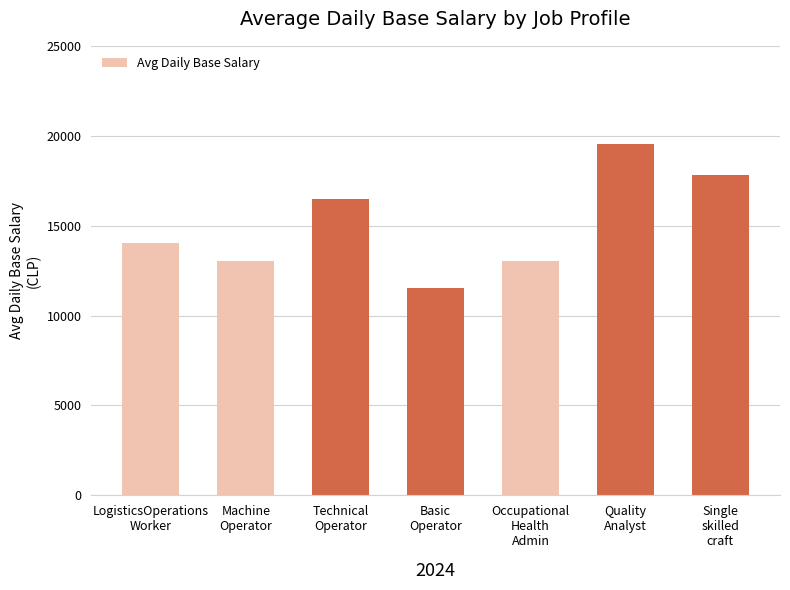

What is the value of the 1st bar from the left?

14035